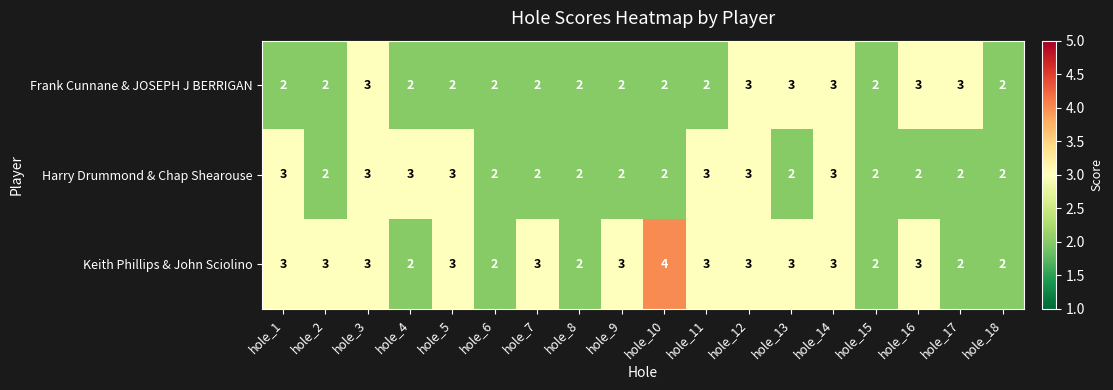

Count the Frank Cunnane & JOSEPH J BERRIGAN values in the range 2 to 3.

18